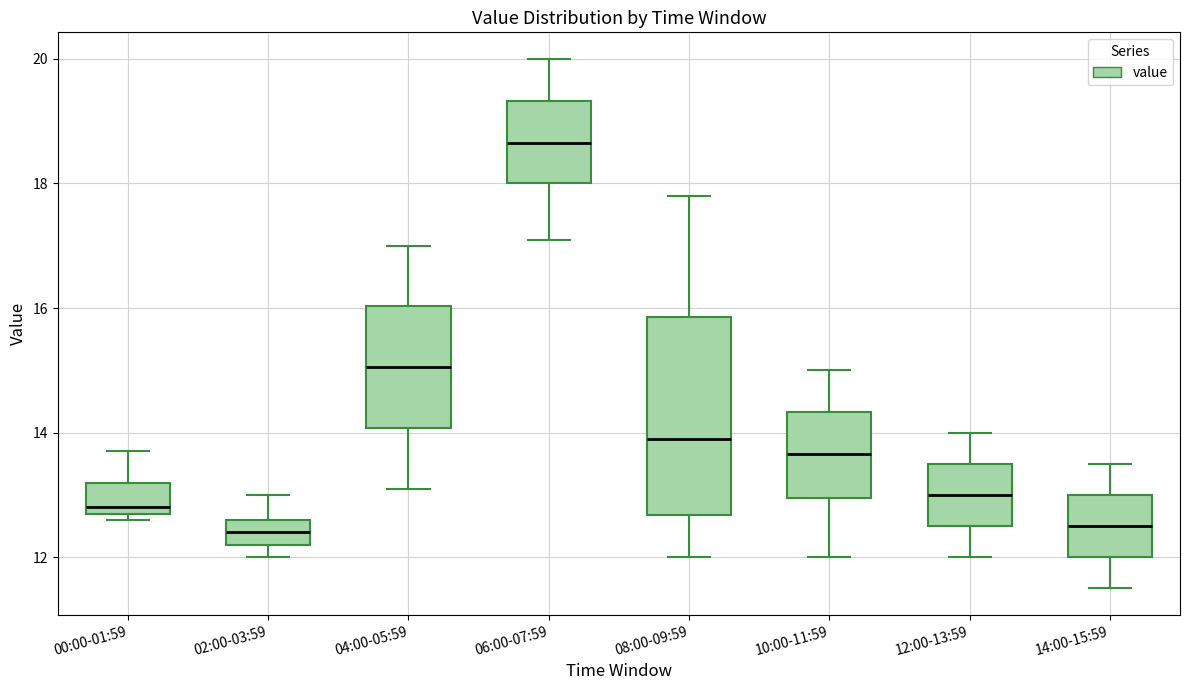

Which box is the tallest, from its lower edge to its upper edge?

08:00-09:59